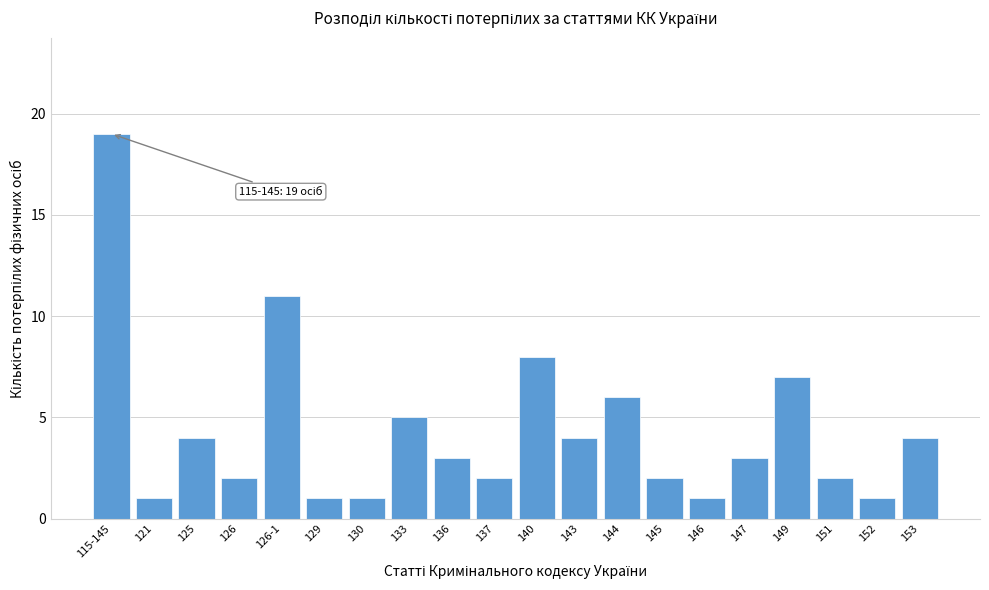

Reading right to left, extract all data points from this chart.

153=4	152=1	151=2	149=7	147=3	146=1	145=2	144=6	143=4	140=8	137=2	136=3	133=5	130=1	129=1	126-1=11	126=2	125=4	121=1	115-145=19